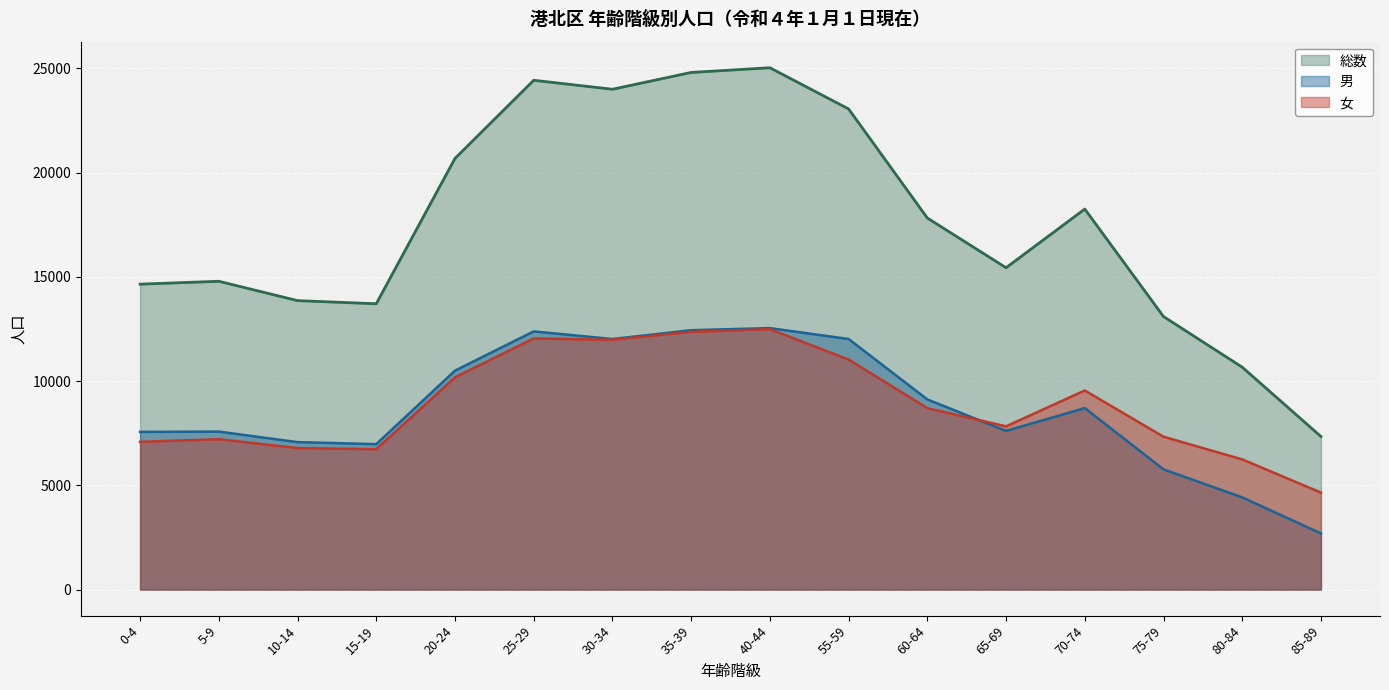

The 総数 series shows 3845 at 65-69. True or false?

False